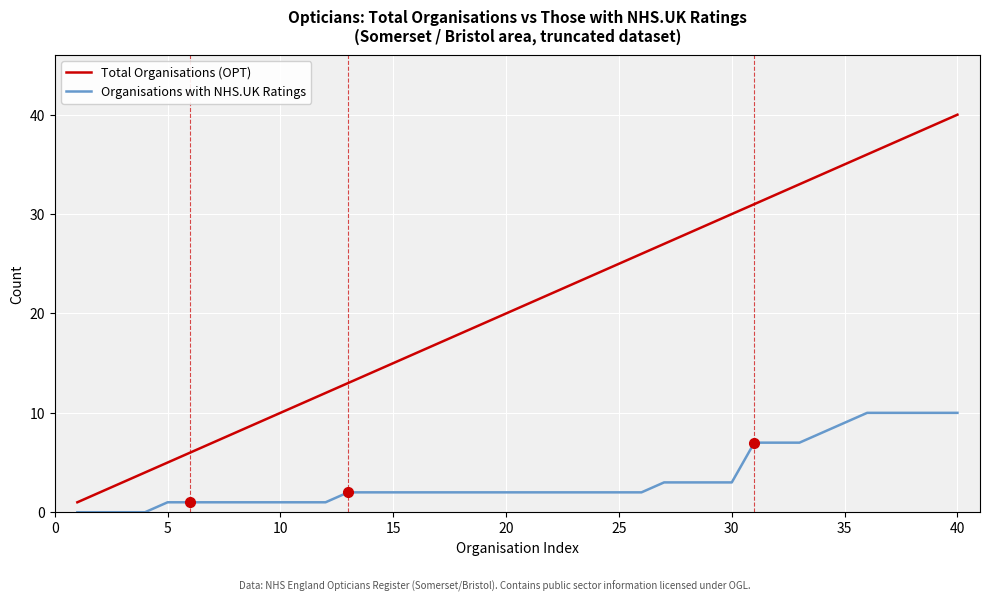

True or false: Organisations with NHS.UK Ratings and Total Organisations (OPT) intersect in this chart.

False